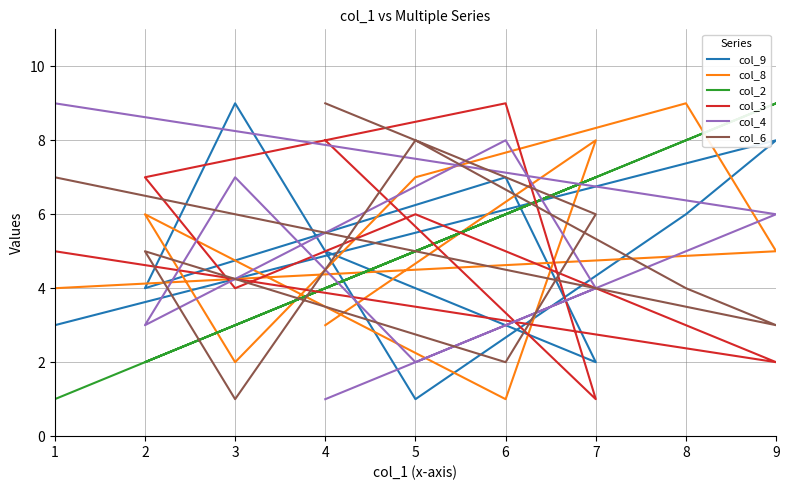

How many times do col_2 and col_9 cross each other?

4